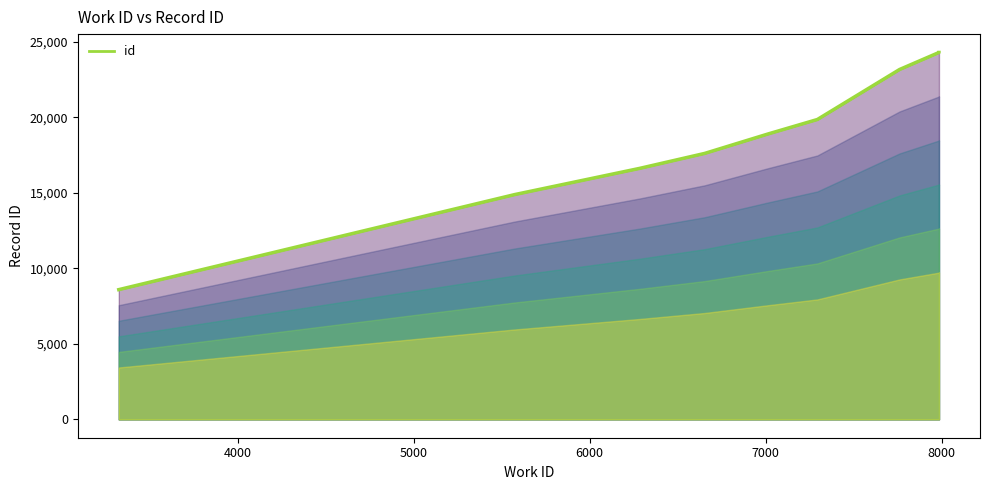

What position from the left is 8000?

6